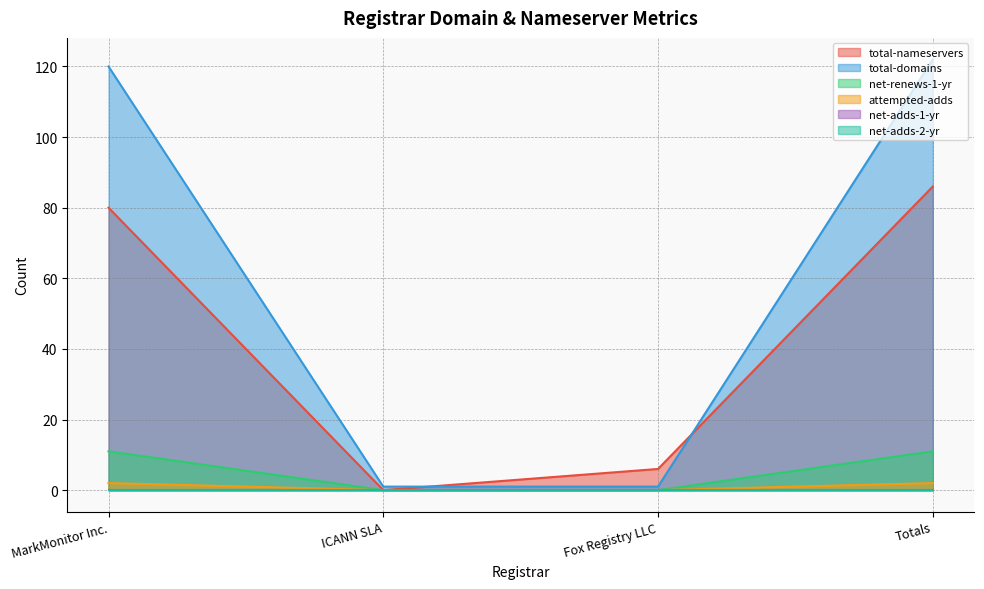

What is the spread (max minus min) of values at MarkMonitor Inc.?

118